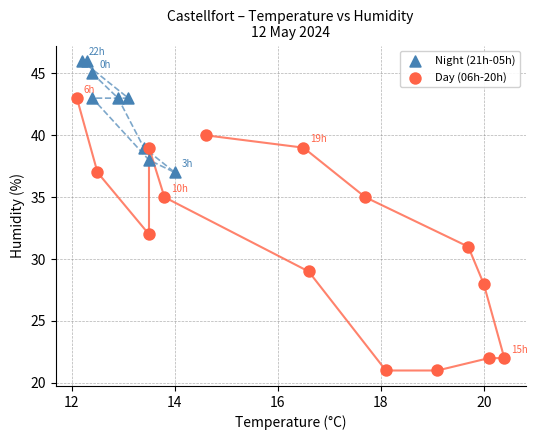

Which series reaches the minimum Y coordinate?

Day (06h-20h)